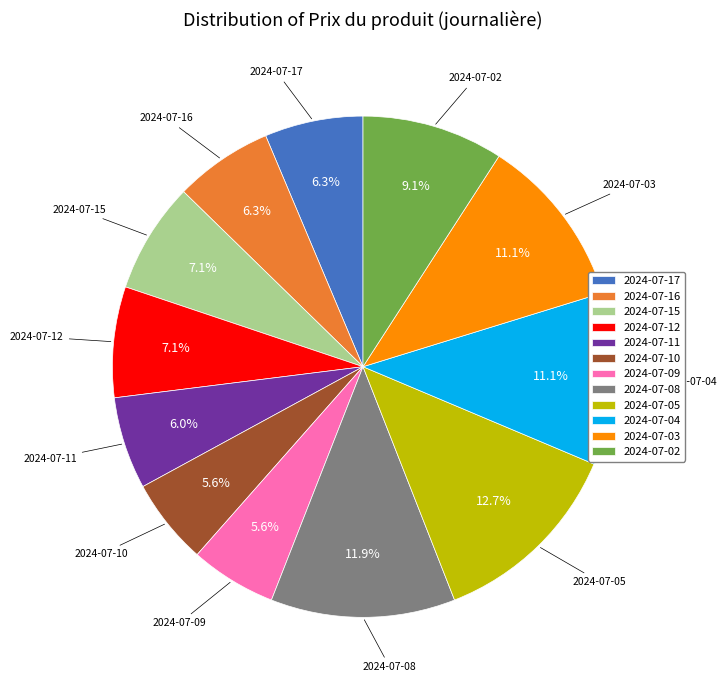

True or false: 2024-07-15 accounts for 7% of the total.

True